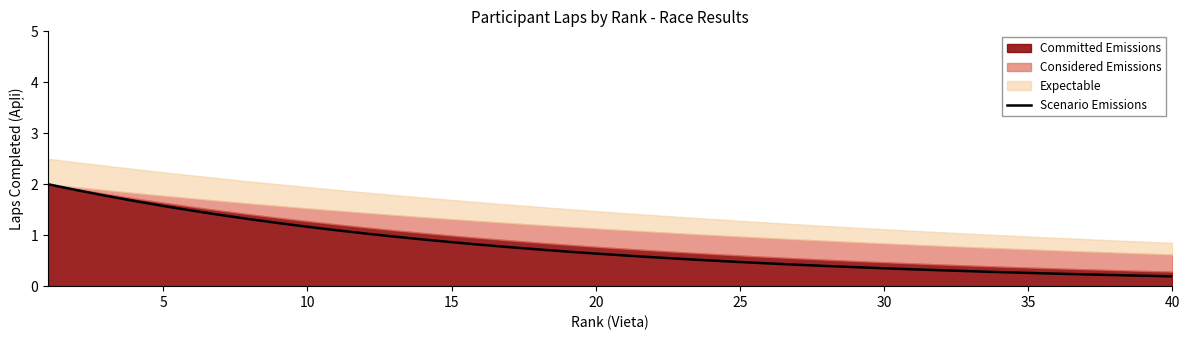

How many data points does each series have?

40